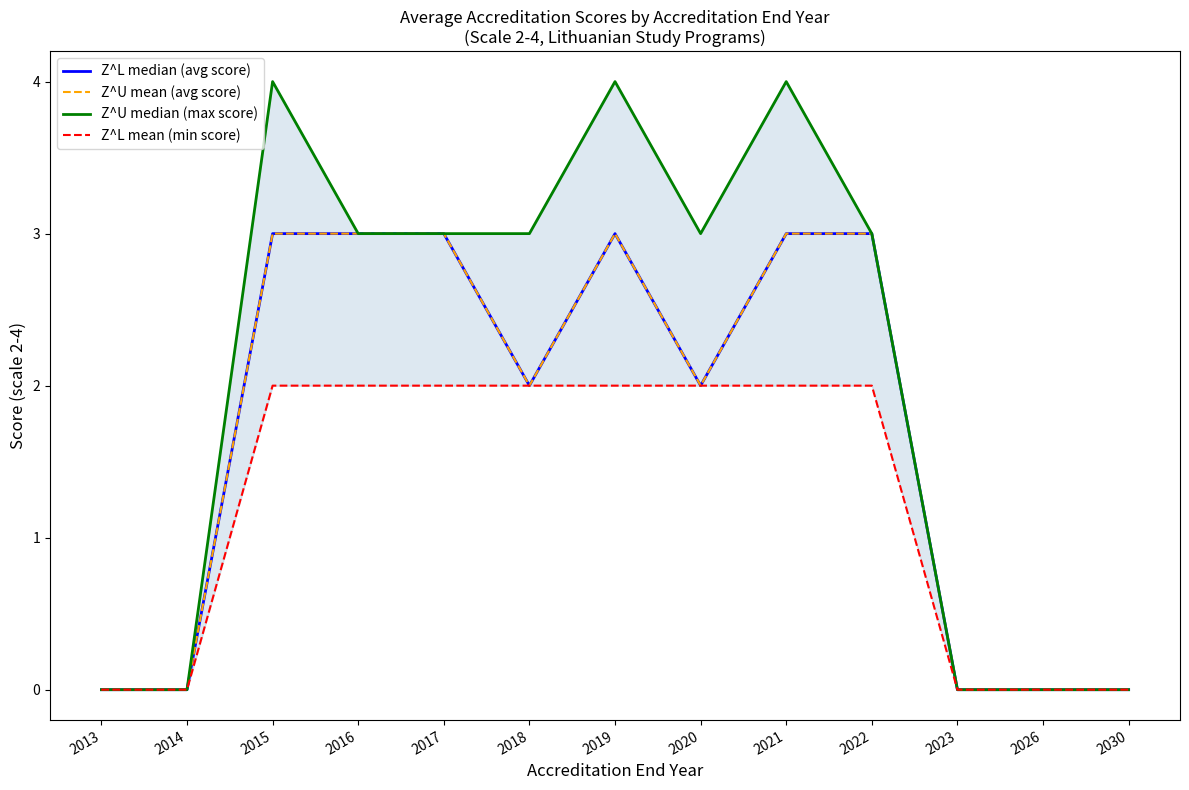

At 2026, list the series in order from smallest to largest.

Z^L median (avg score), Z^U mean (avg score), Z^U median (max score), Z^L mean (min score)